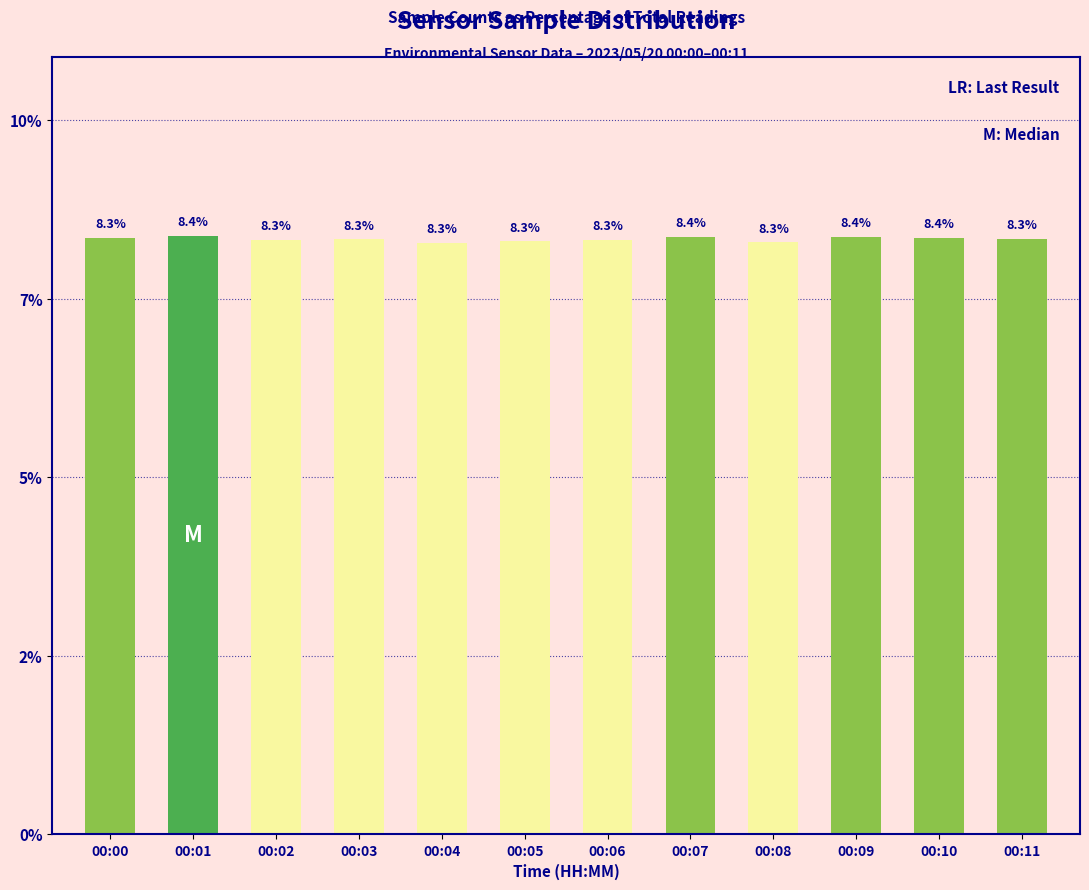

Are the bars horizontal?

No